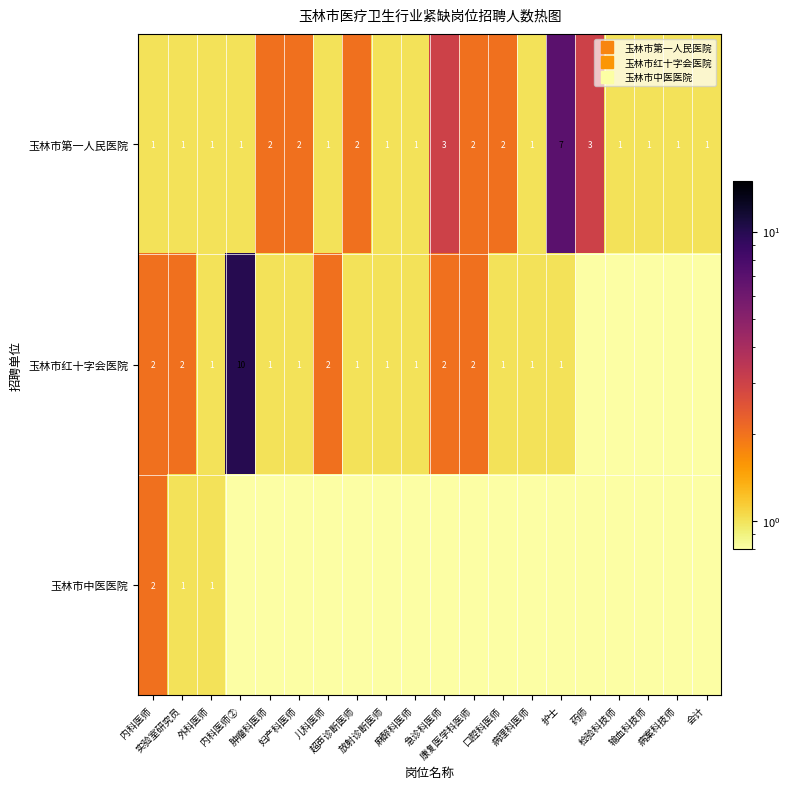

What is the highest value of the 玉林市第一人民医院 series?

7.0